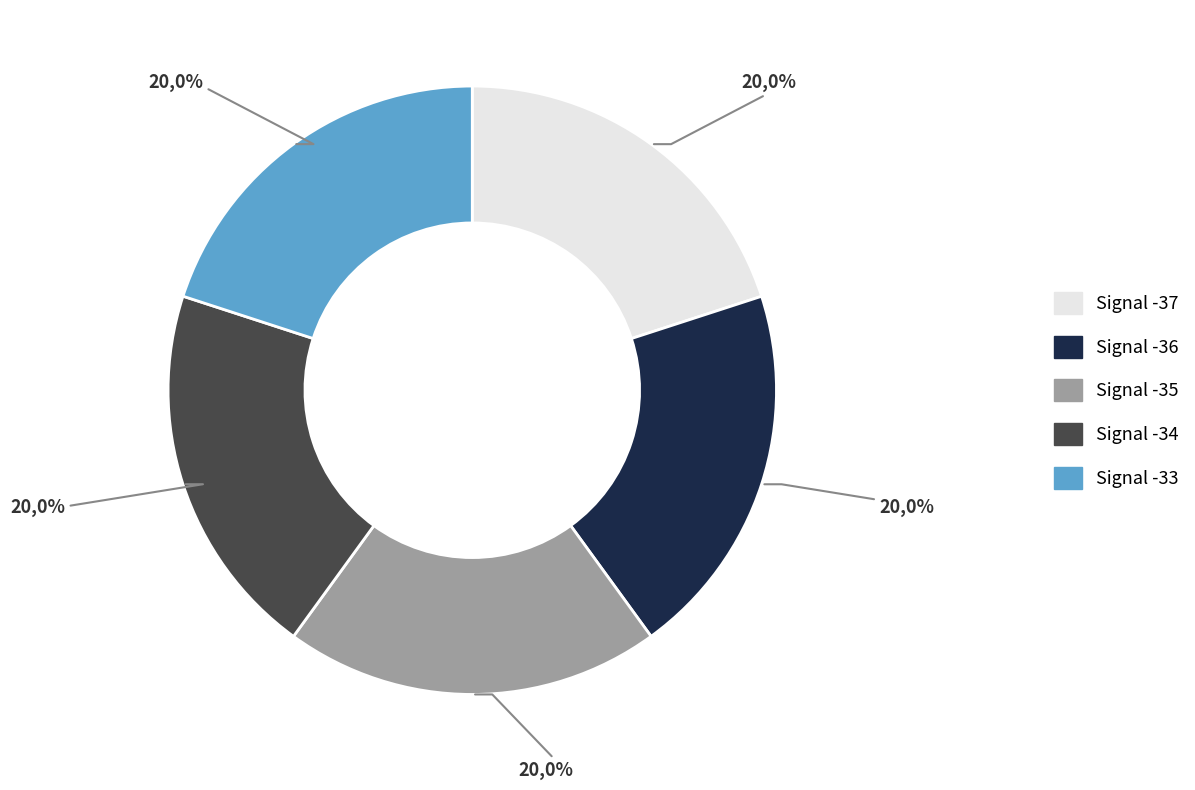

The Signal -36 slice represents 33% of the pie. True or false?

False